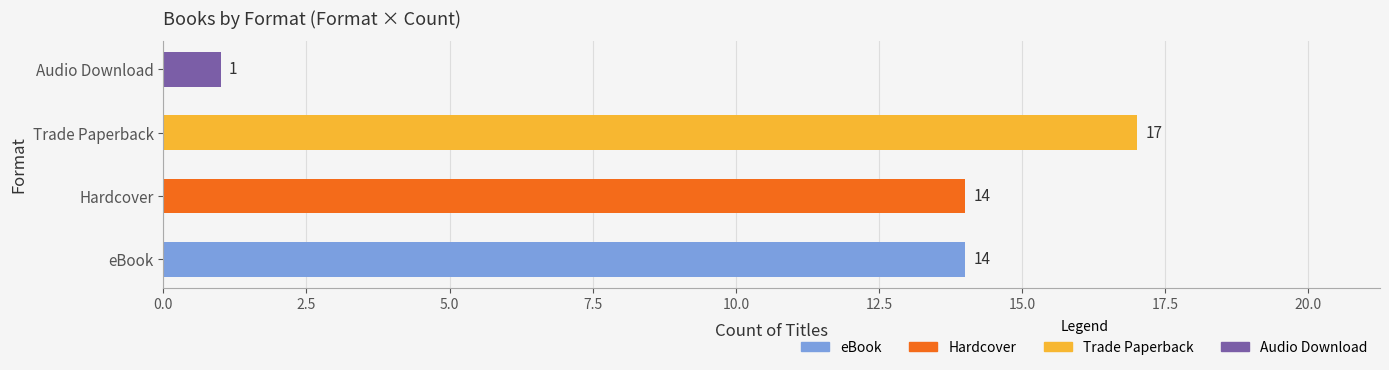

How many values are between 14 and 17?

3